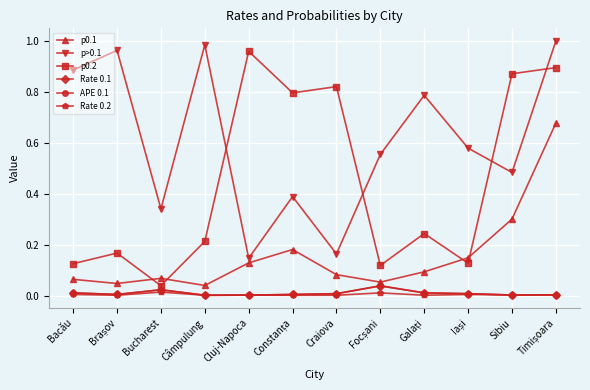

True or false: p>0.1 and Rate 0.2 cross at least once.

False